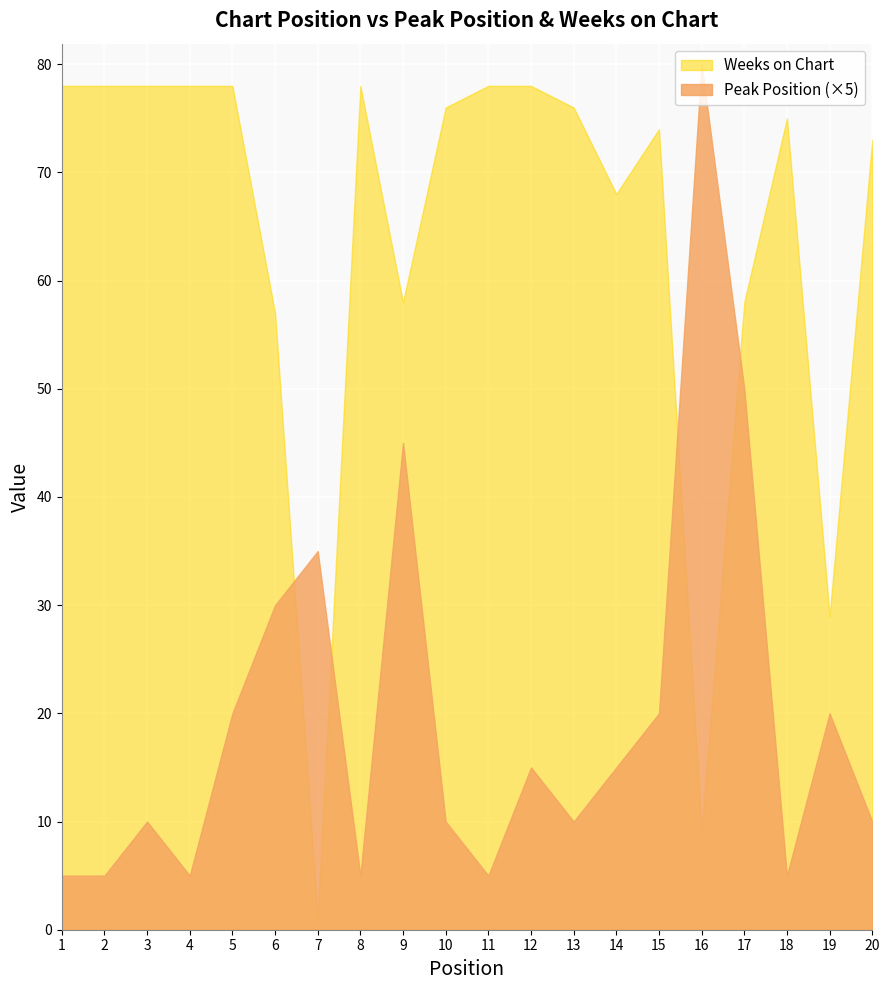

Rank the categories by Peak Position value from lowest to highest.

1, 2, 4, 8, 11, 18, 3, 10, 13, 20, 12, 14, 5, 15, 19, 6, 7, 9, 17, 16